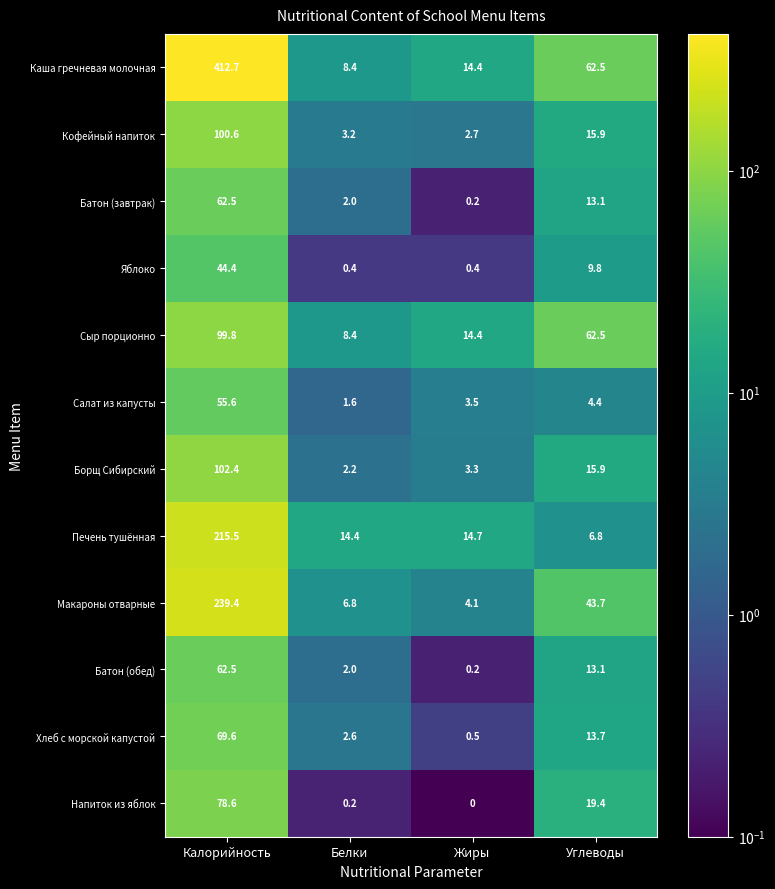

Rank the categories by Печень тушённая value from highest to lowest.

Калорийность, Жиры, Белки, Углеводы